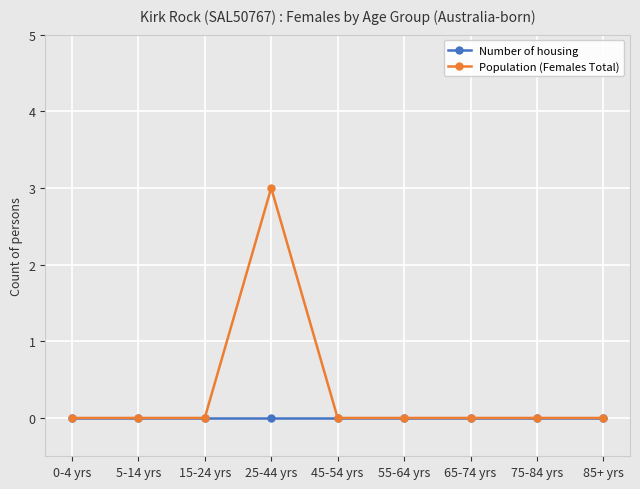

Which series has the largest total across all categories?

Population (Females Total)